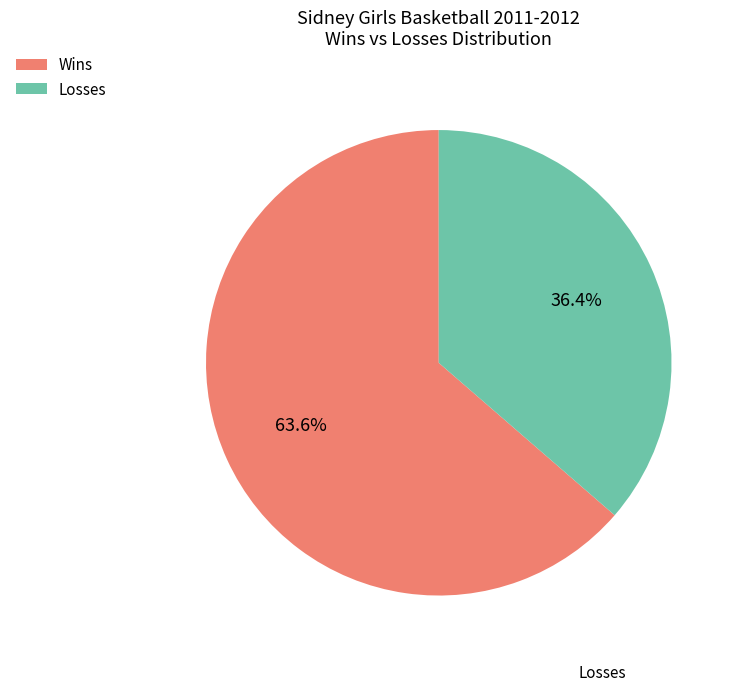

Is there a majority slice in this chart?

Yes